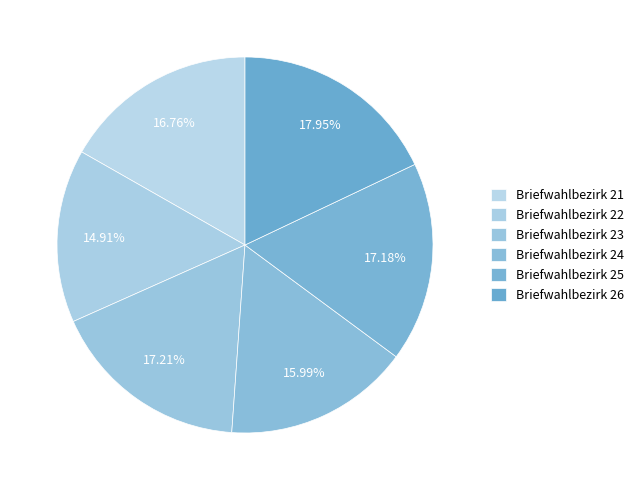

How many slices are in this pie chart?

6